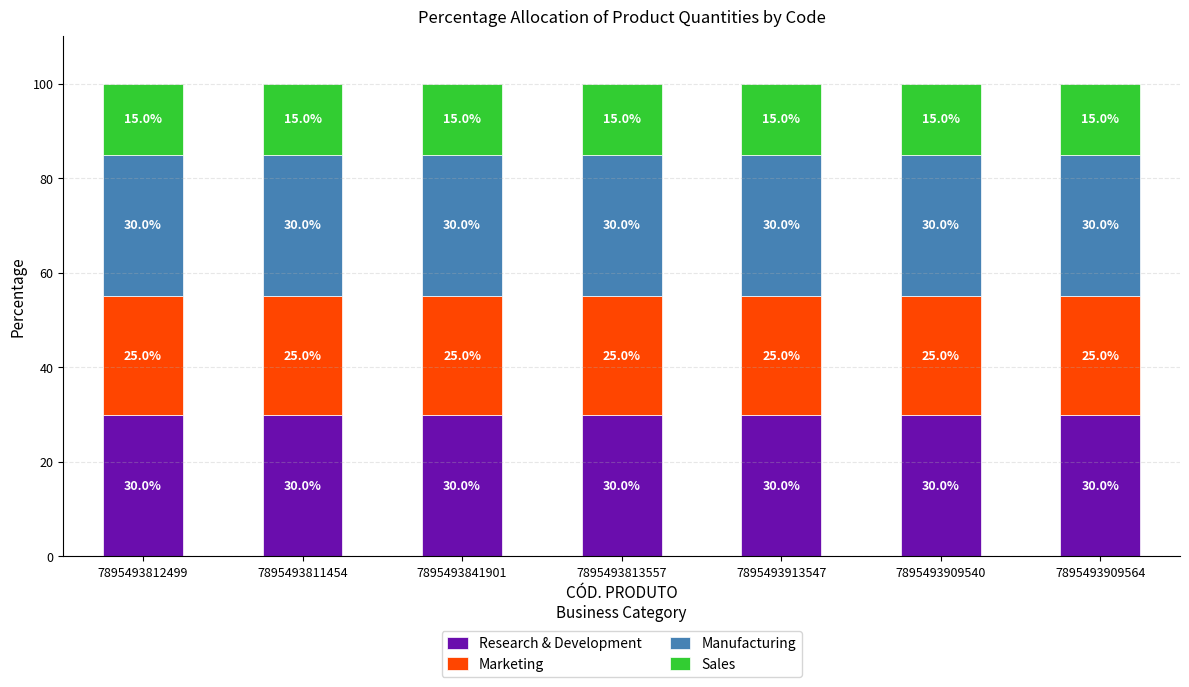

The Research & Development series shows 46.2 at 7895493813557. True or false?

False